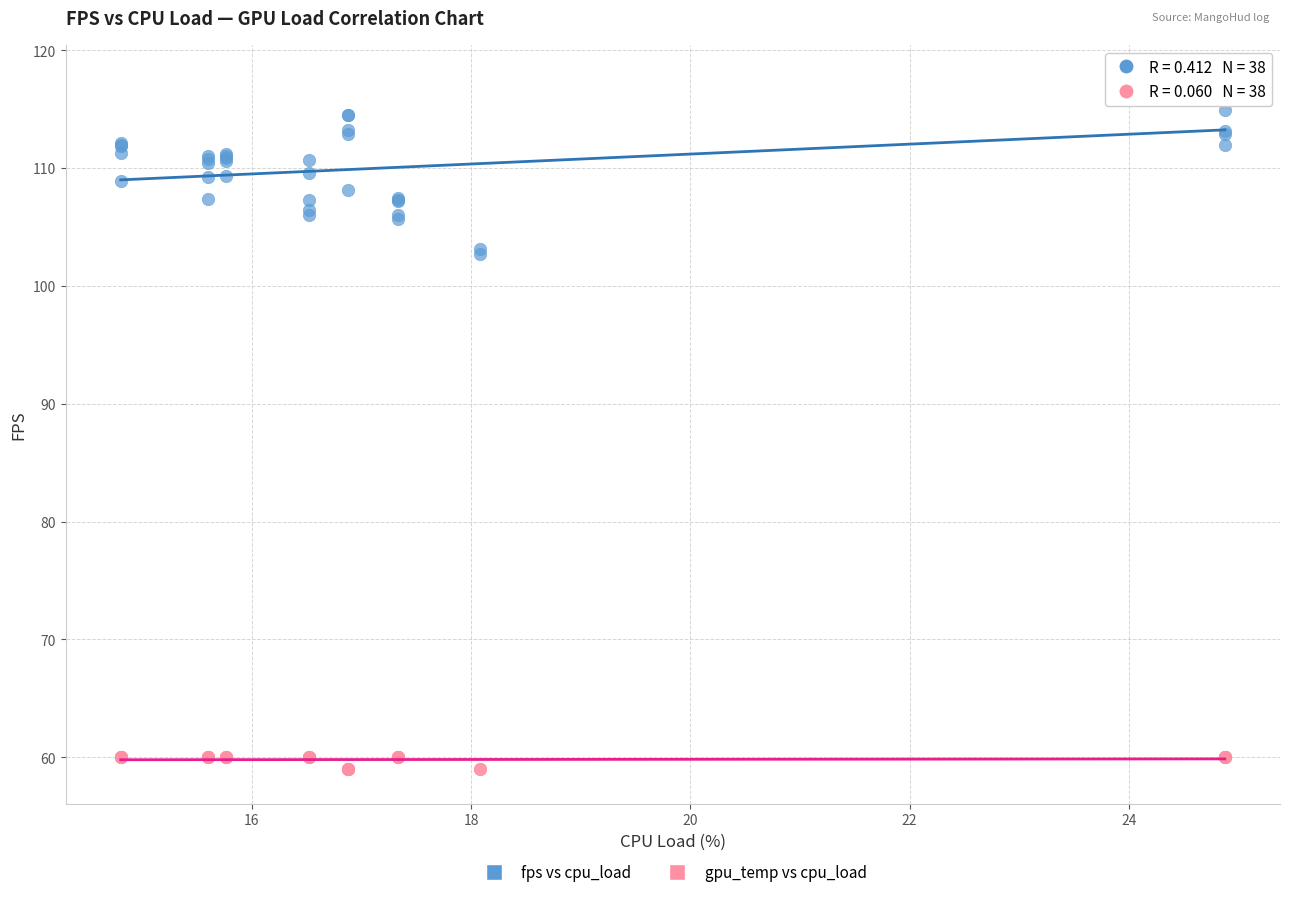

Which series reaches the minimum Y coordinate?

gpu_temp vs cpu_load